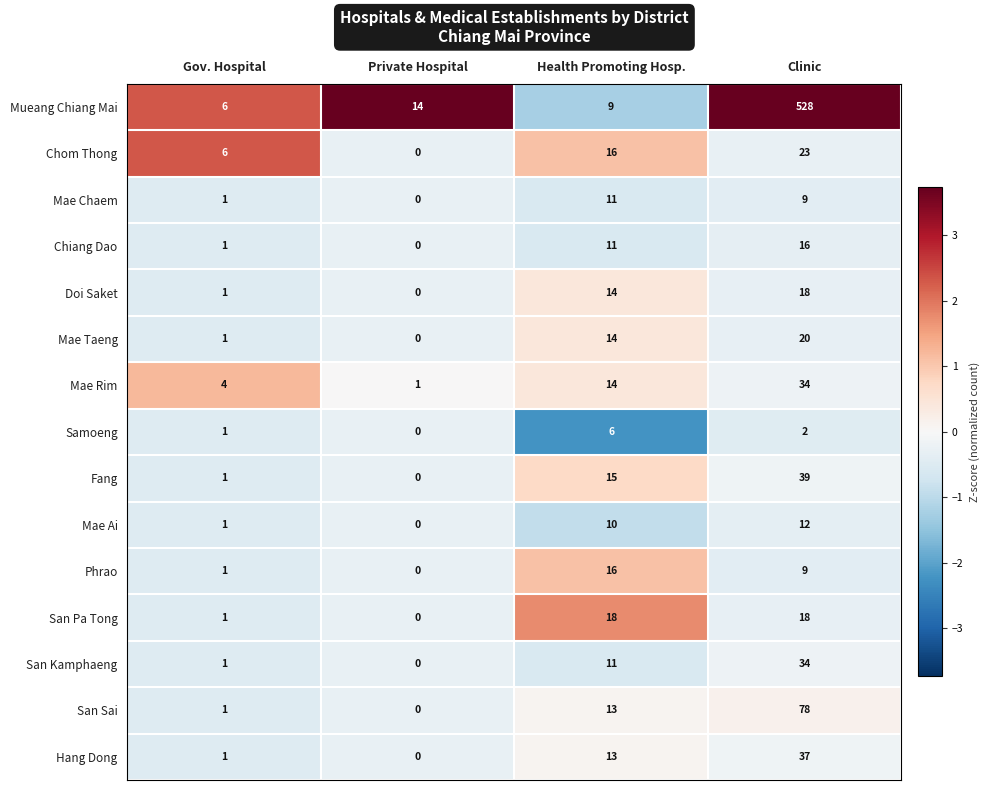

Which label corresponds to the smallest value in the chart?

Private Hospital